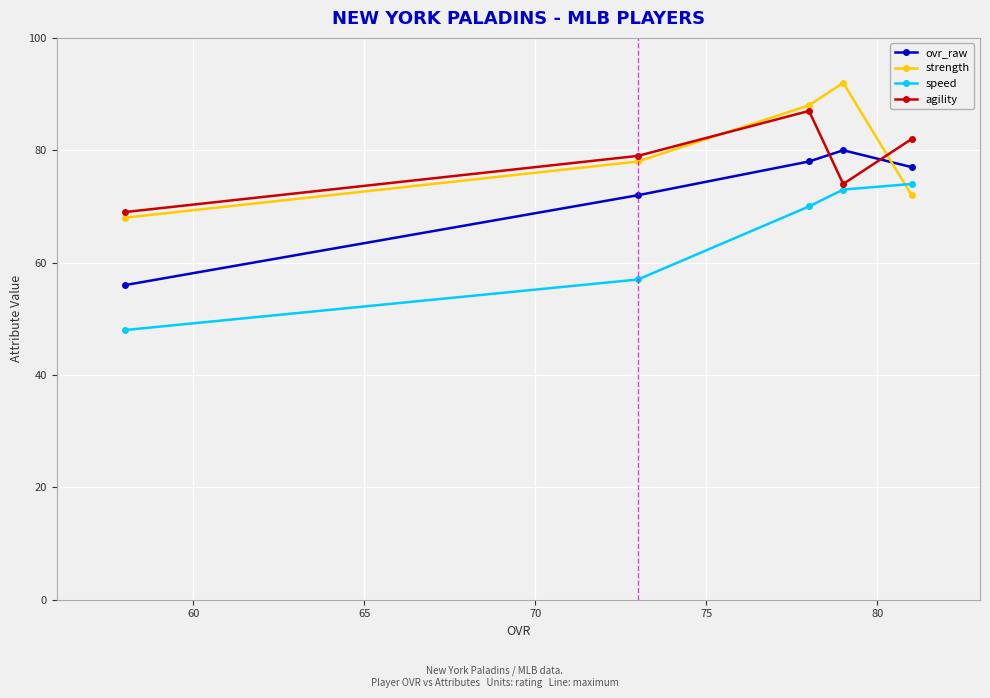

What is the average value of the agility series?

78